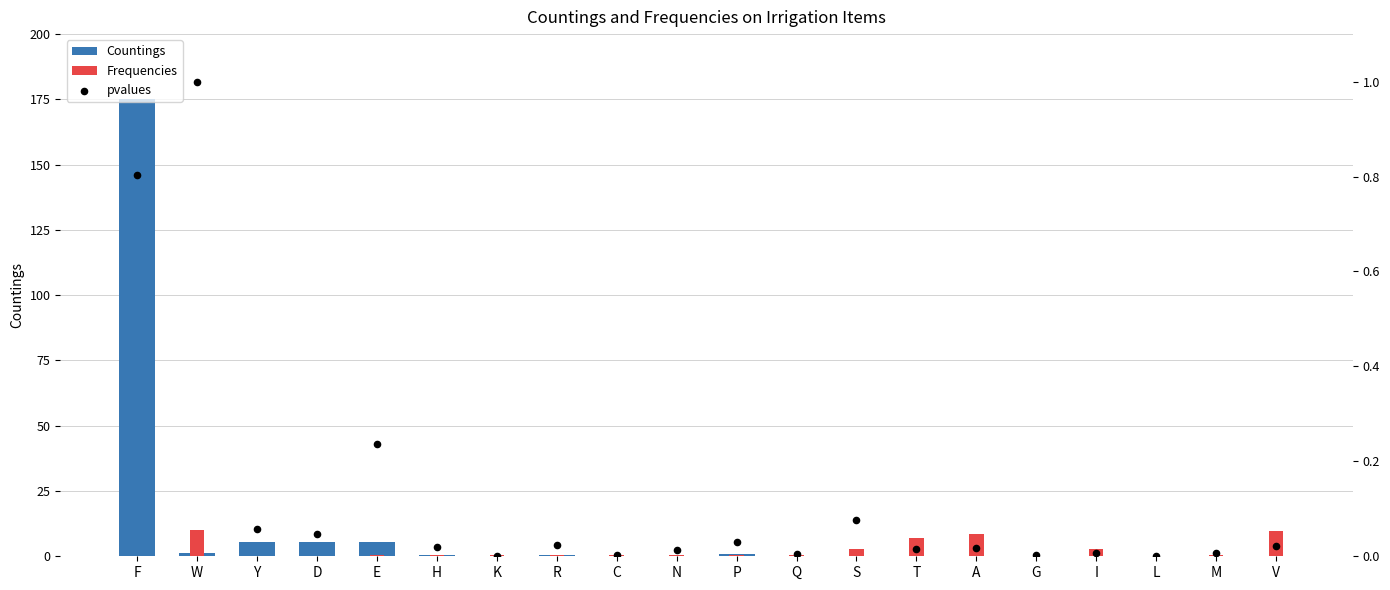

Which series contains the highest Y value?

Countings